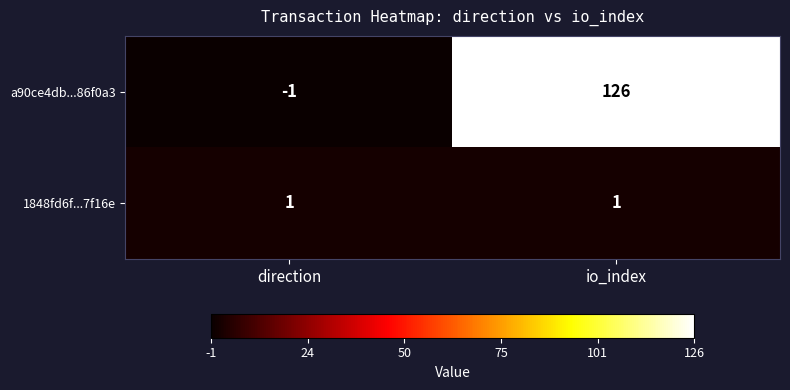

What is the approximate value of a90ce4db...86f0a3 at io_index, to the nearest 10?

130